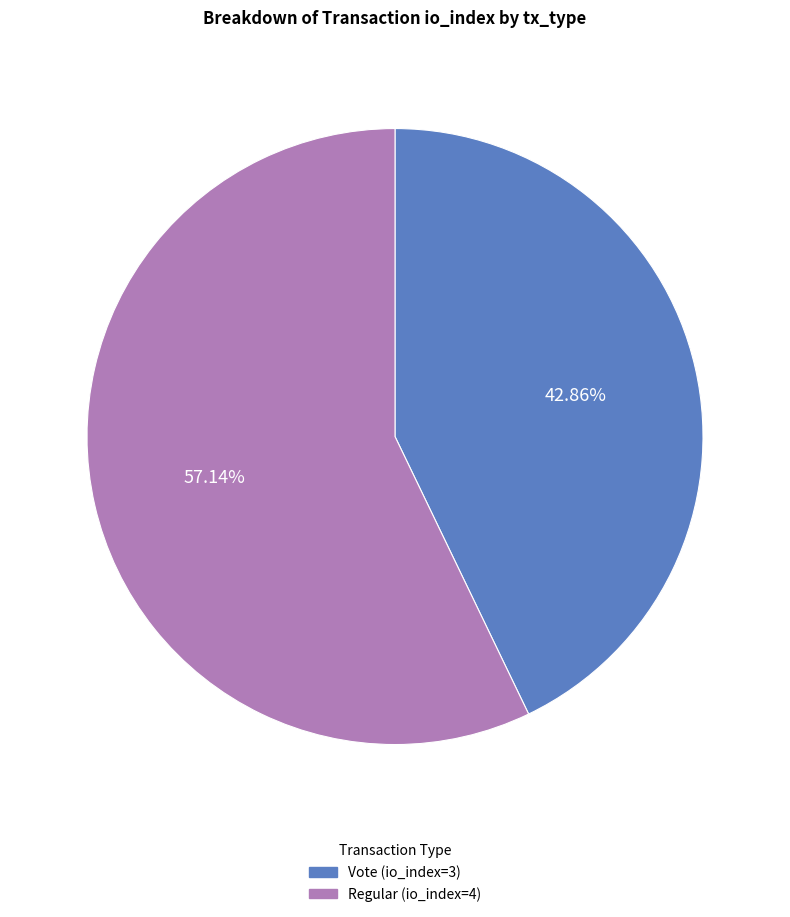

How many slices are in this pie chart?

2